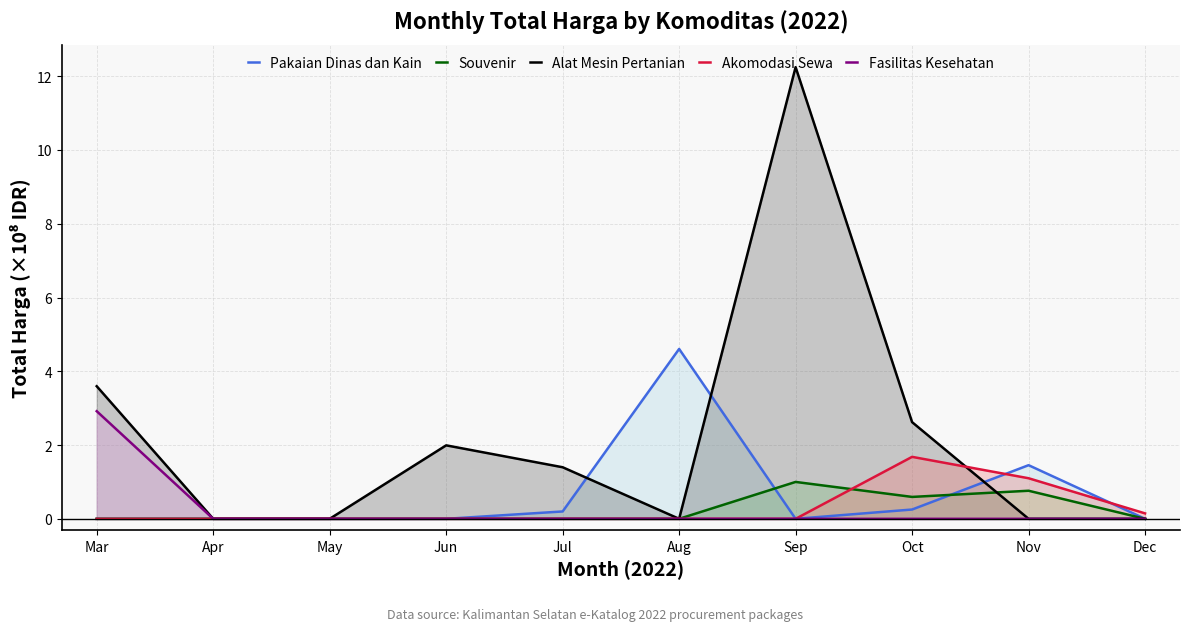

What is the difference between the maximum and second lowest values in the Pakaian Dinas dan Kain series?

4.6